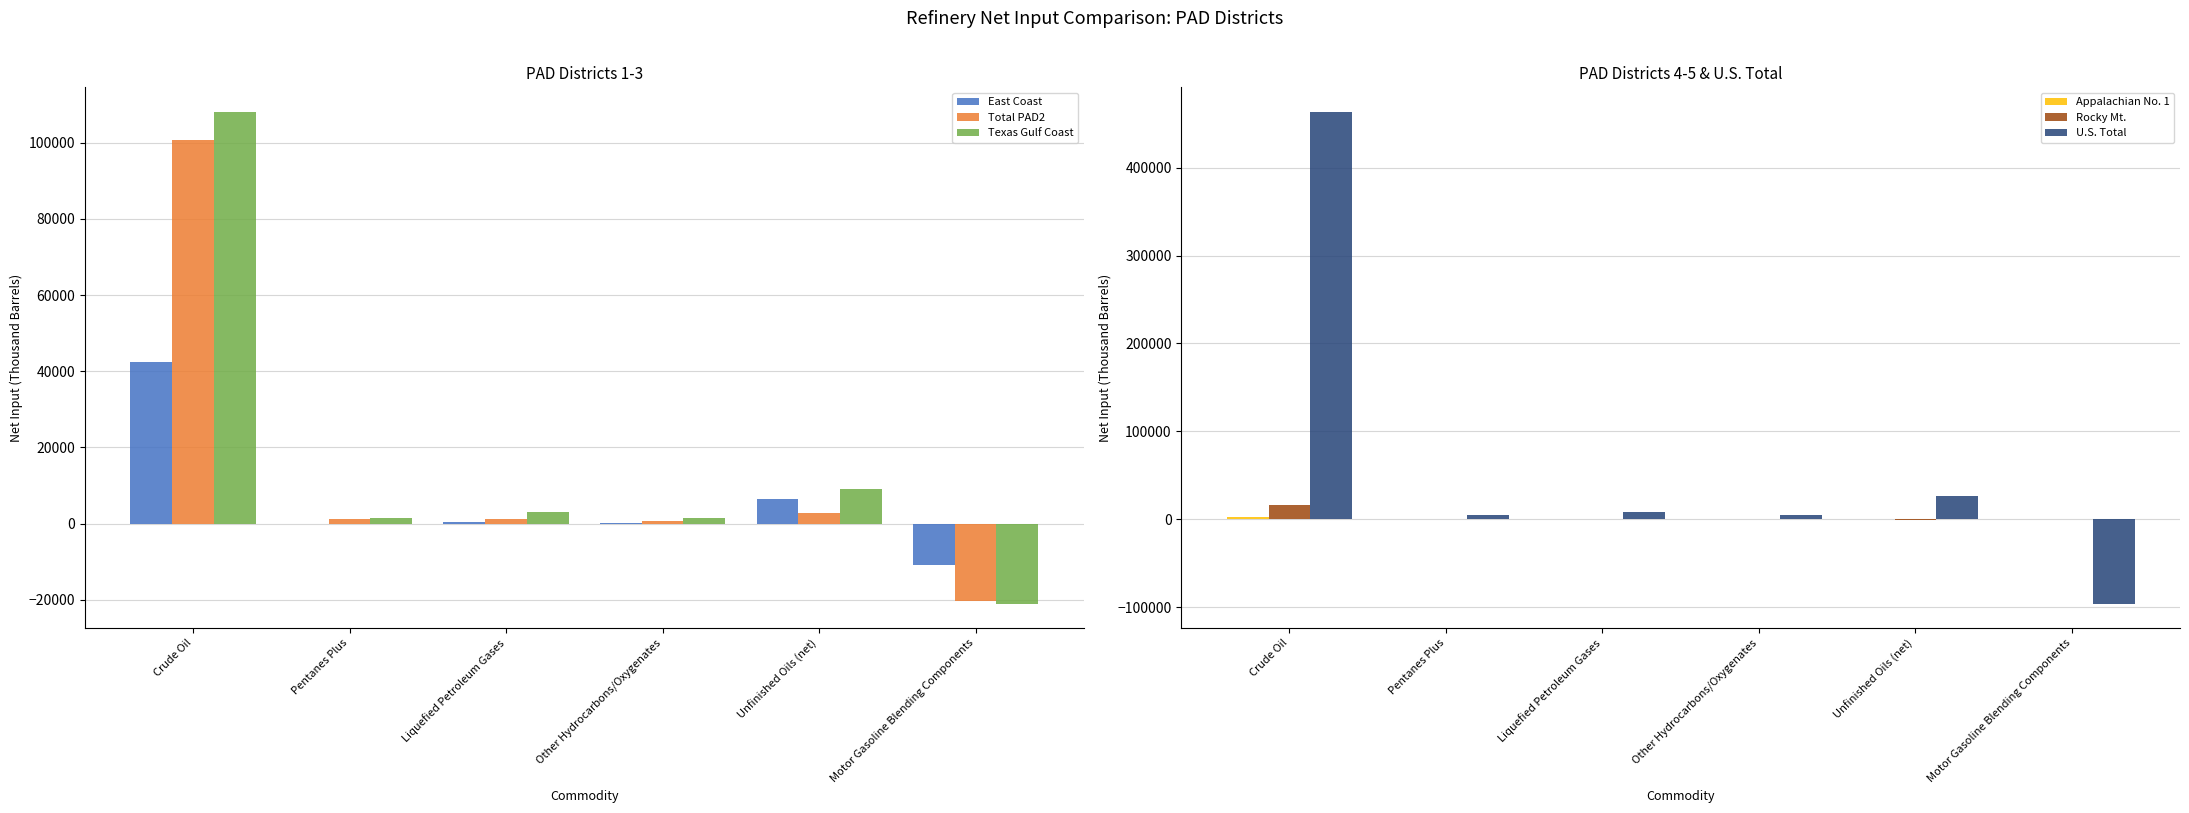

Reading left to right, extract all data points from this chart.

East Coast: Crude Oil=42424	Pentanes Plus=0	Liquefied Petroleum Gases=433	Other Hydrocarbons/Oxygenates=156	Unfinished Oils (net)=6548	Motor Gasoline Blending Components=-10850
Total PAD2: Crude Oil=100781	Pentanes Plus=1305	Liquefied Petroleum Gases=1295	Other Hydrocarbons/Oxygenates=597	Unfinished Oils (net)=2721	Motor Gasoline Blending Components=-20423
Texas Gulf Coast: Crude Oil=108091	Pentanes Plus=1356	Liquefied Petroleum Gases=2949	Other Hydrocarbons/Oxygenates=1448	Unfinished Oils (net)=9173	Motor Gasoline Blending Components=-21030
Appalachian No. 1: Crude Oil=2956	Pentanes Plus=0	Liquefied Petroleum Gases=0	Other Hydrocarbons/Oxygenates=0	Unfinished Oils (net)=-45	Motor Gasoline Blending Components=-16
Rocky Mt.: Crude Oil=16751	Pentanes Plus=195	Liquefied Petroleum Gases=315	Other Hydrocarbons/Oxygenates=295	Unfinished Oils (net)=-371	Motor Gasoline Blending Components=-302
U.S. Total: Crude Oil=463367	Pentanes Plus=4648	Liquefied Petroleum Gases=8114	Other Hydrocarbons/Oxygenates=4767	Unfinished Oils (net)=26344	Motor Gasoline Blending Components=-96069